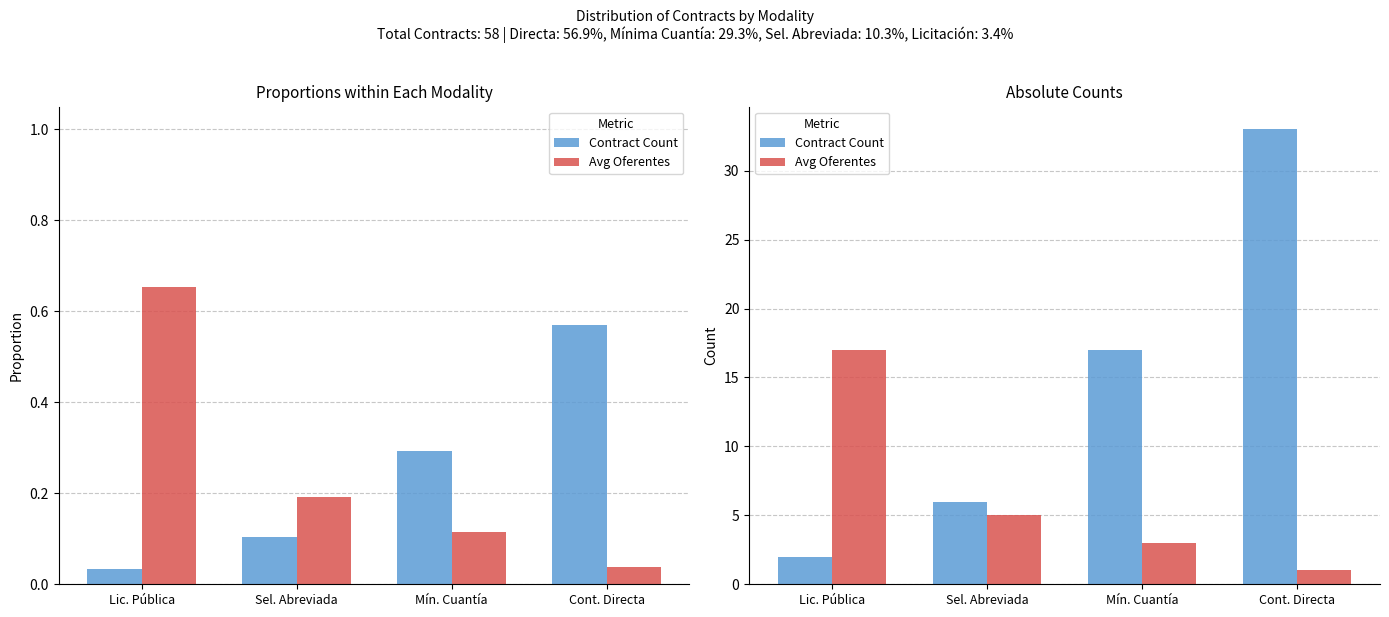

What is the difference between the maximum and second lowest values in the Contract Count series?

27